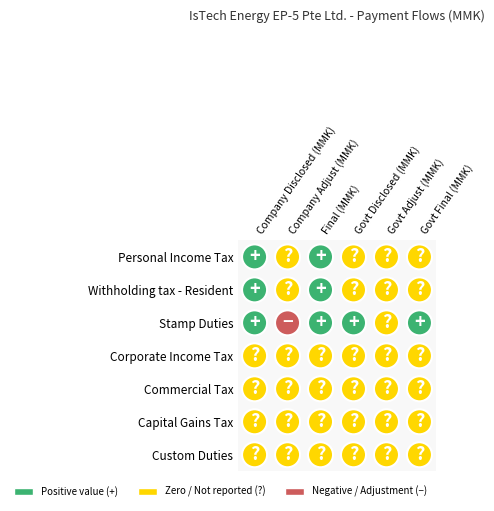

At how many categories does at least one series exceed 14203195?

2